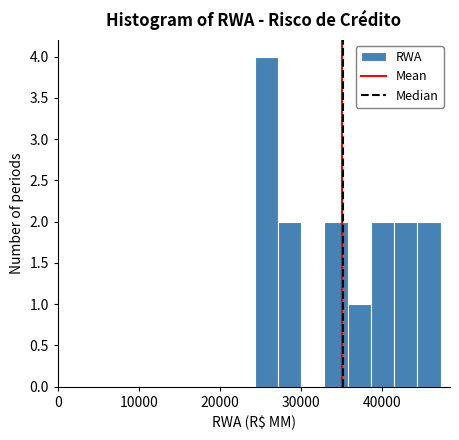

Around what value on the x-axis is the tallest bar? Give the approximate position of its centre, as read against the axis.

26000